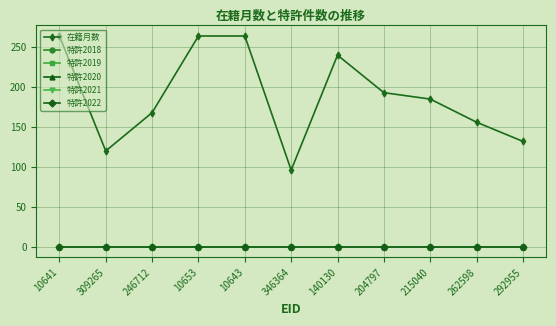

Which series has the largest total across all categories?

在籍月数